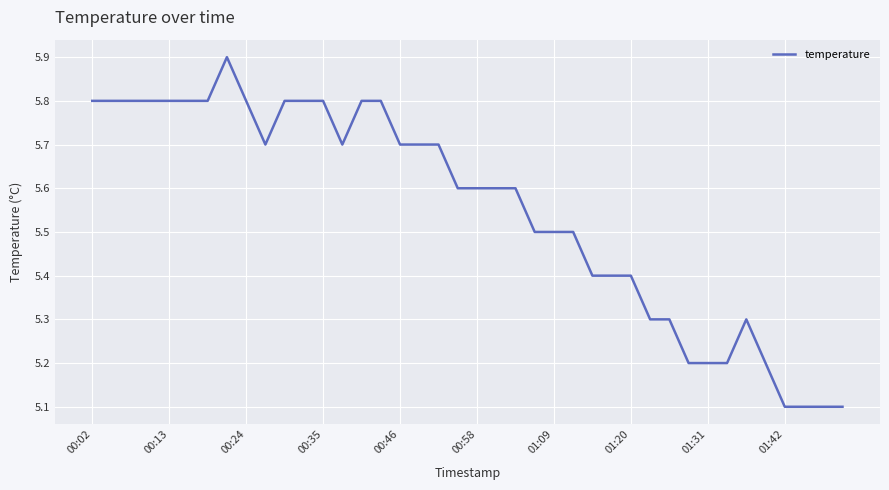

How many lines are shown in the chart?

1